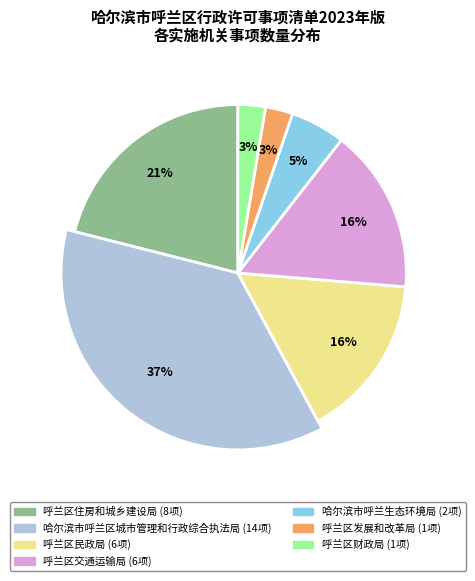

Which slice is the largest?

哈尔滨市呼兰区城市管理和行政综合执法局